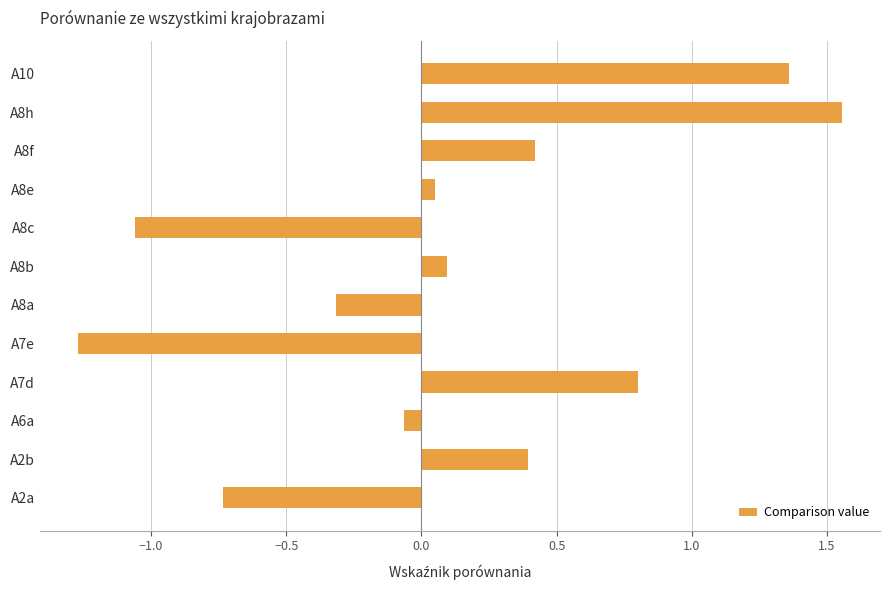

Does the chart contain stacked bars?

No